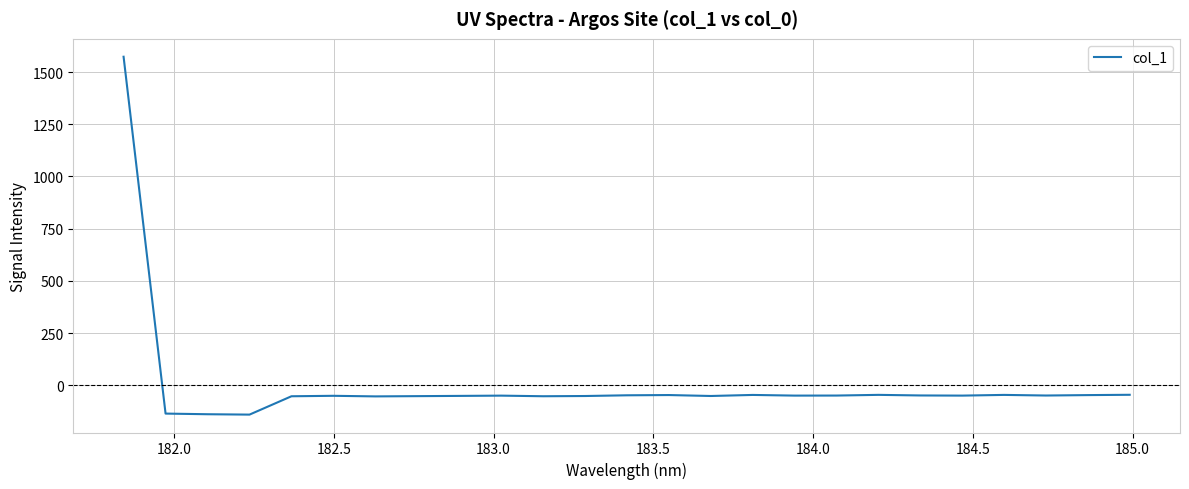

What is the difference between the maximum and minimum values?

1713.0